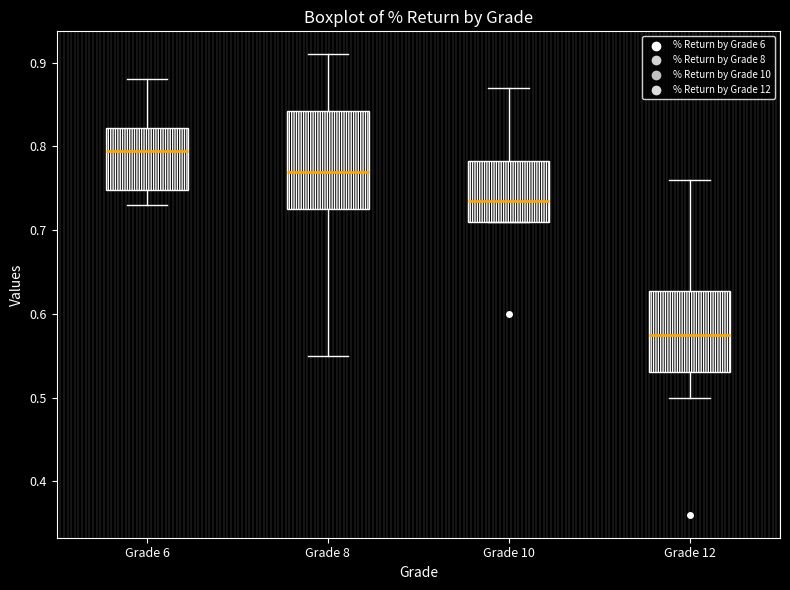

Where does the upper whisker of the box for Grade 6 end on the y-axis? The values are not printed on the chart, so give them approximately, as read against the axis.

0.88